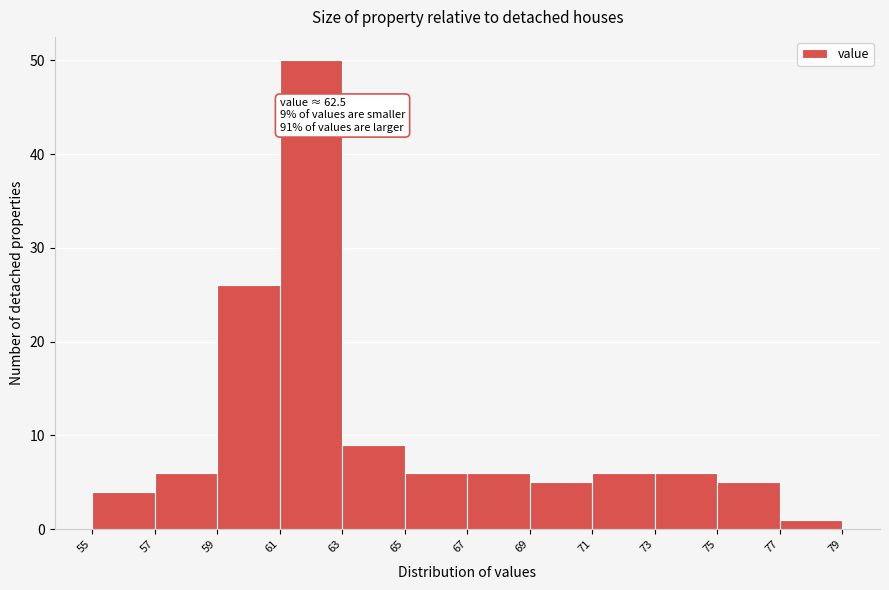

Over which range of the x-axis is the bar tallest?

61 to 63